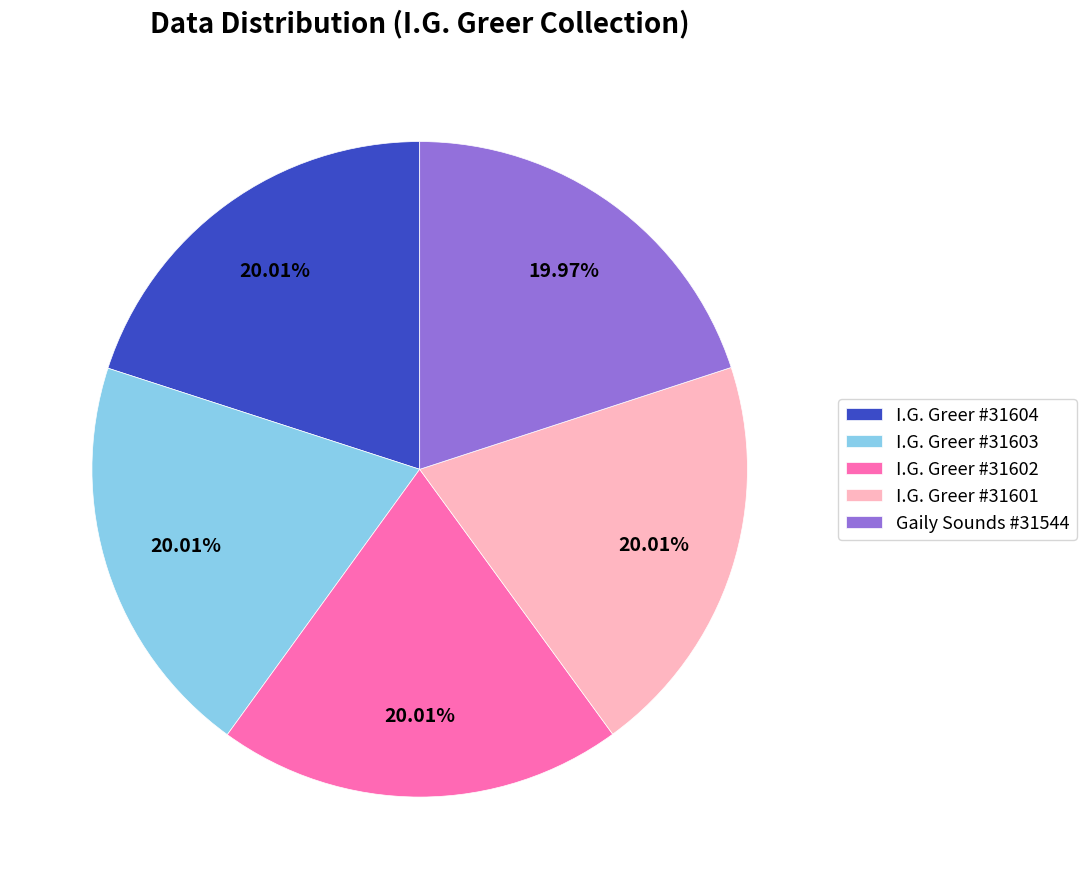

How many segments does this pie chart have?

5